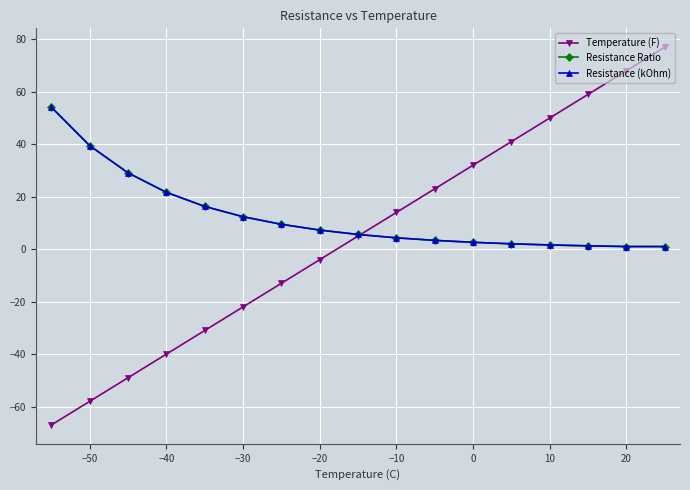

What is the lowest value of the Temperature (F) series?

-67.0